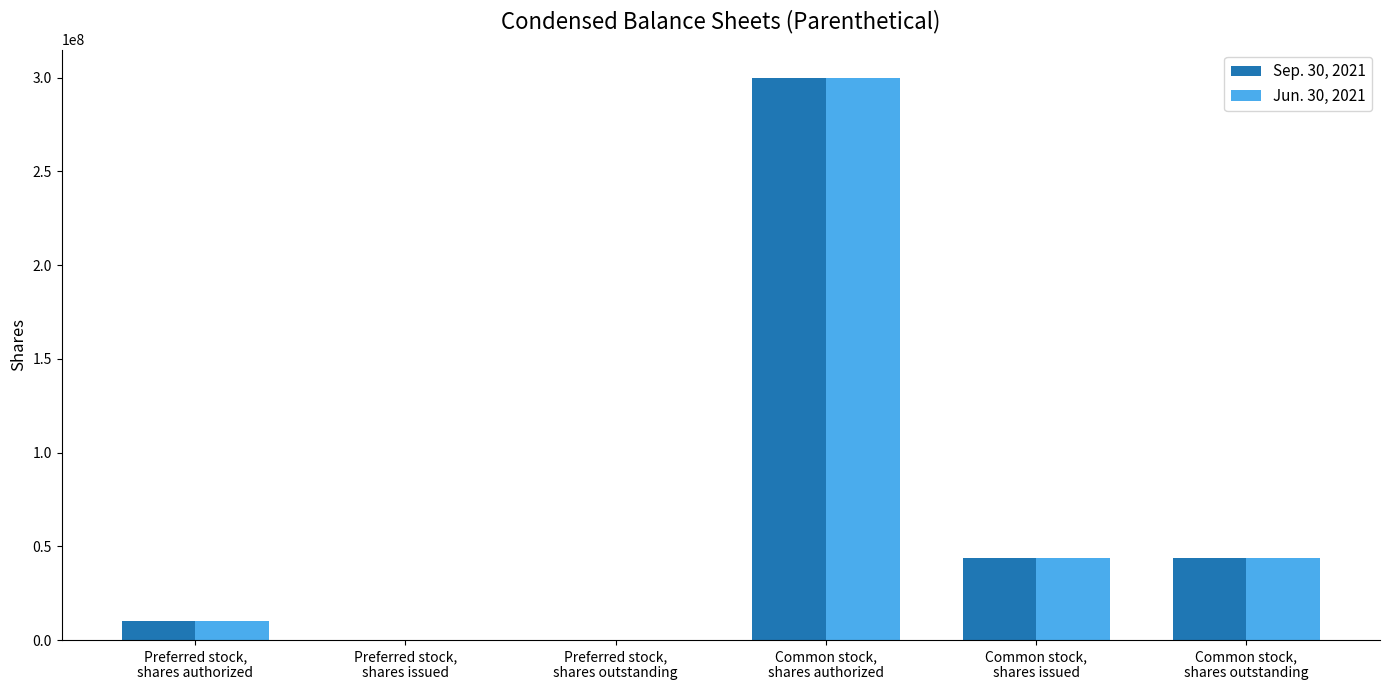

Which category has the highest value in the Jun. 30, 2021 series?

Common stock,
shares authorized